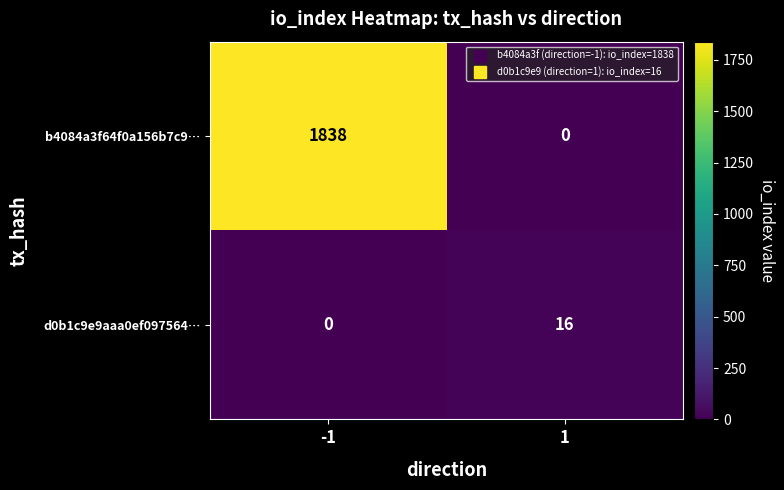

List the series in order of their overall mean, highest first.

b4084a3f64f0a156b7c9…, d0b1c9e9aaa0ef097564…